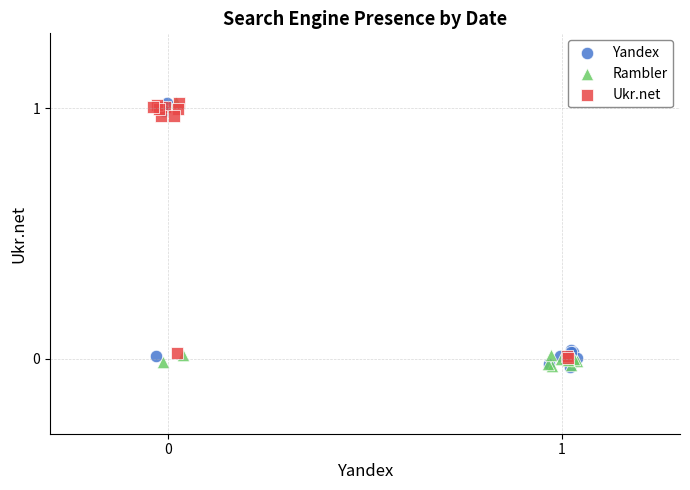

What are all the series names shown in the legend?

Yandex, Rambler, Ukr.net